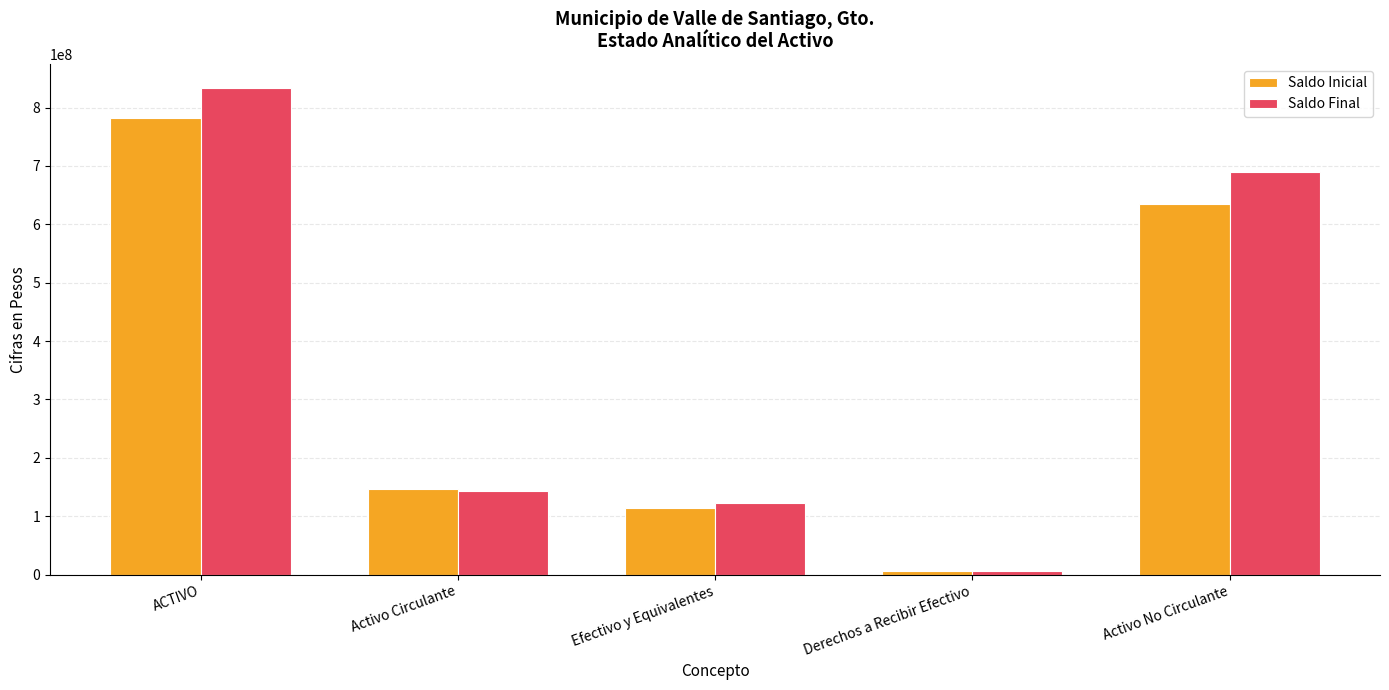

How many bars are there in each group?

2